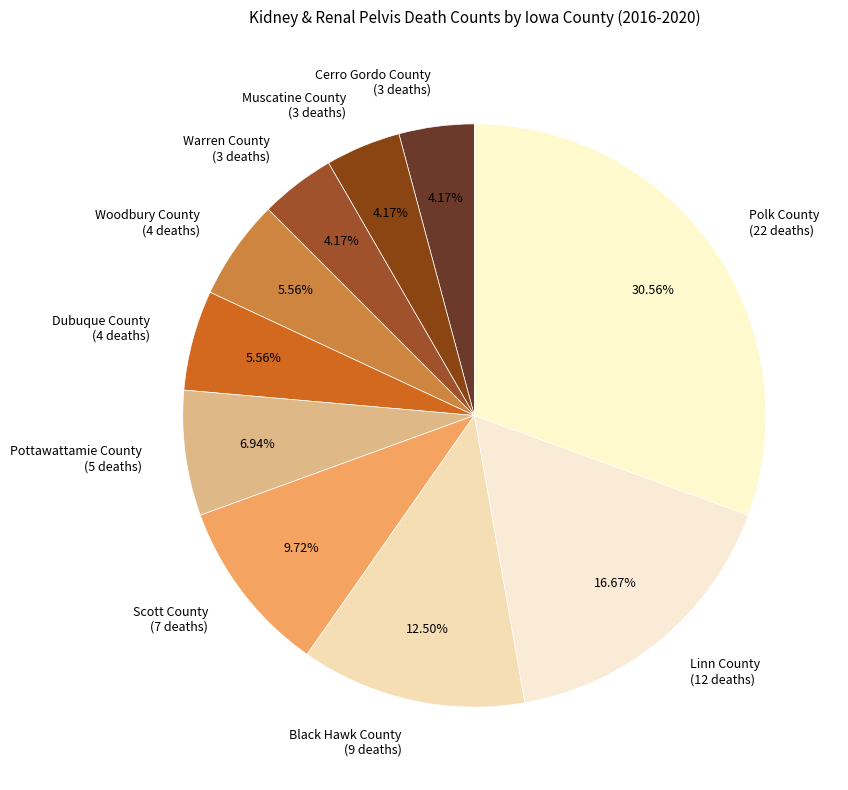

How many segments does this pie chart have?

10